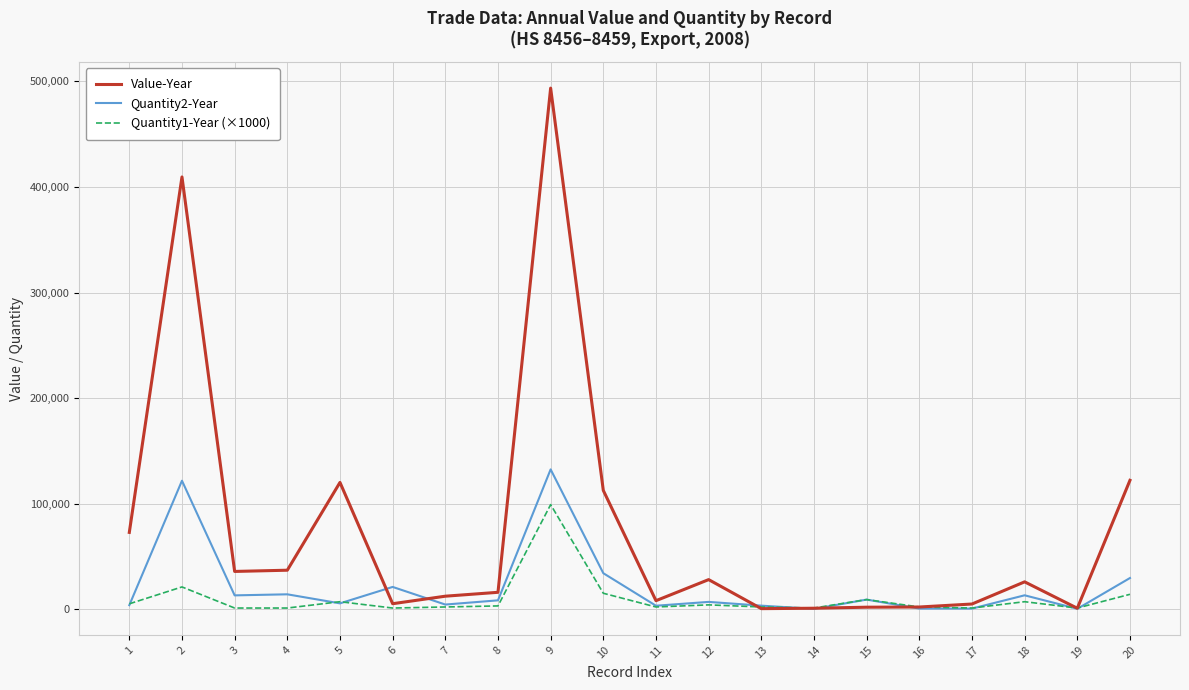

What is the approximate value of Quantity2-Year at 8, to the nearest 10?

8290